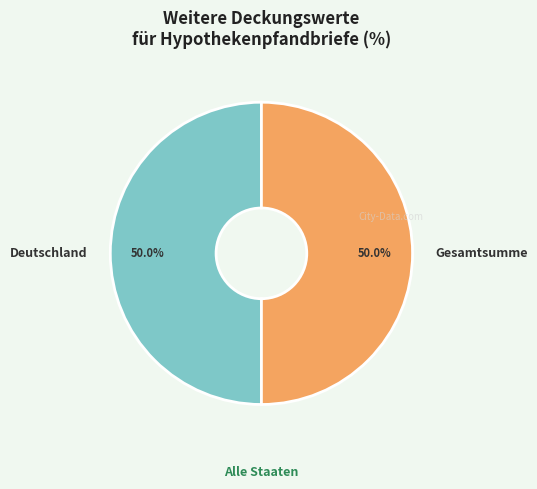

The Deutschland slice represents 50% of the pie. True or false?

True